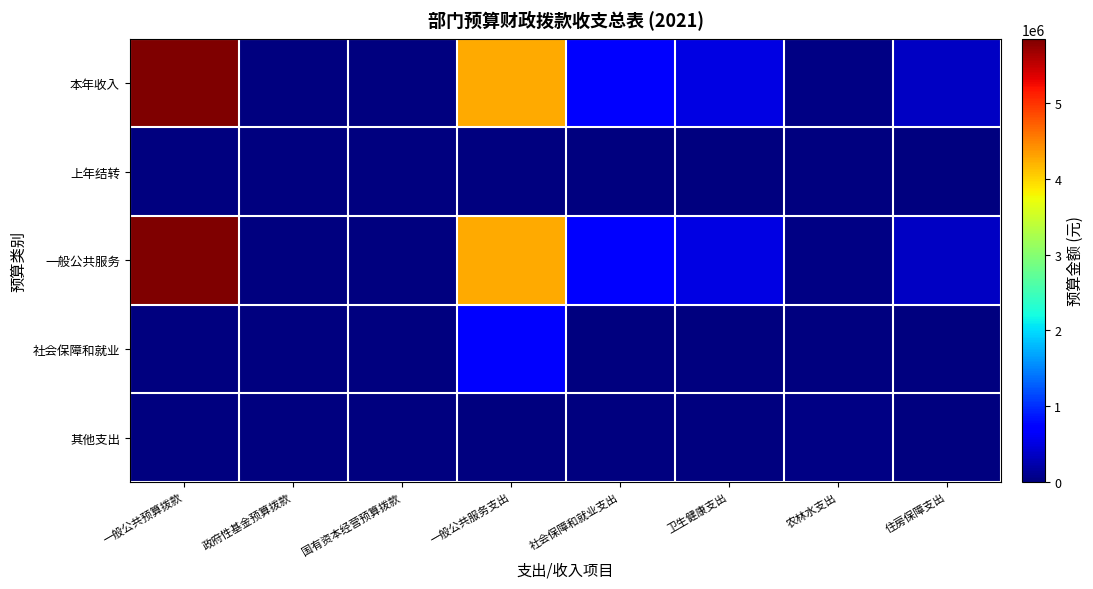

Count the number of data series in this chart.

5